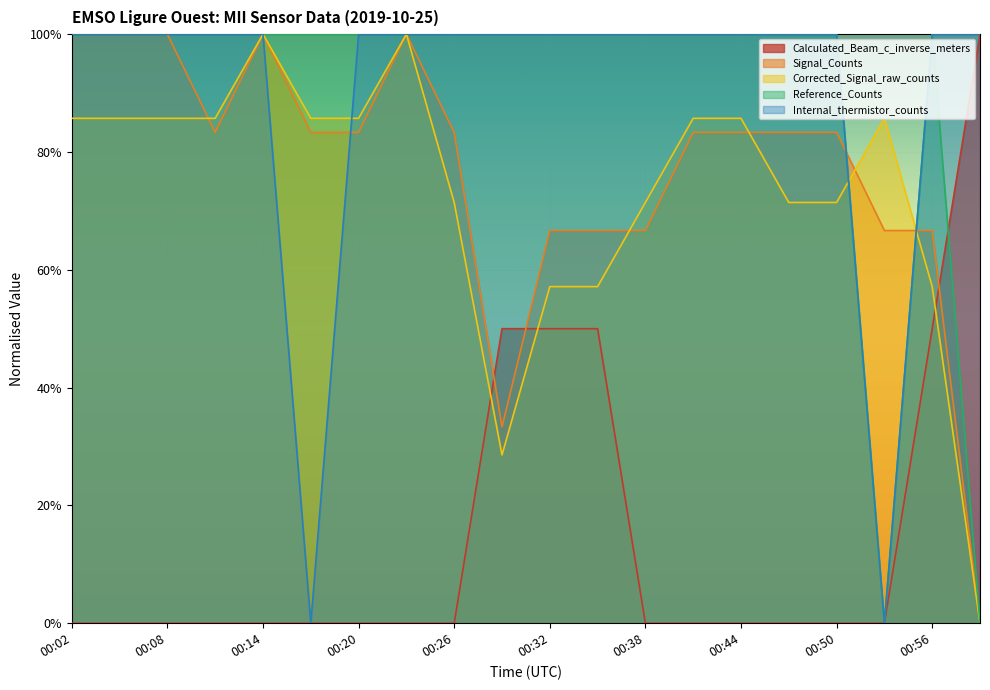

At how many categories does at least one series exceed 0?

20